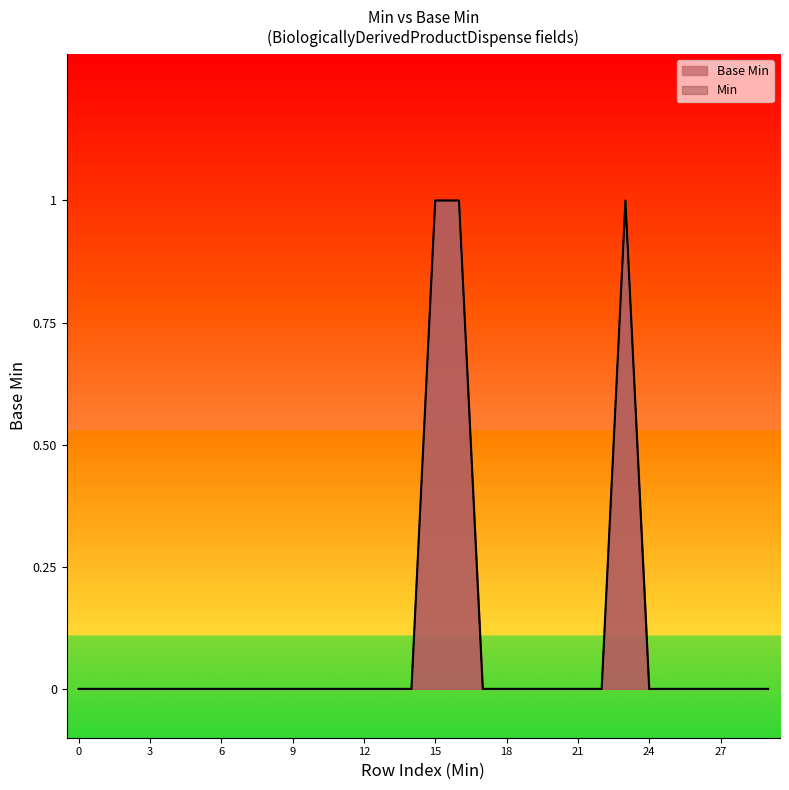

At which category is the sum across all series the highest?

15